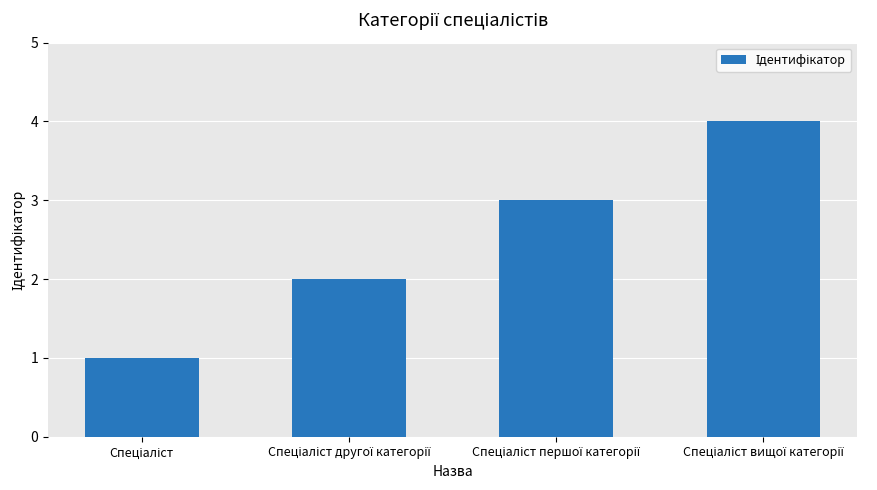

What is the difference between the maximum and minimum values?

3